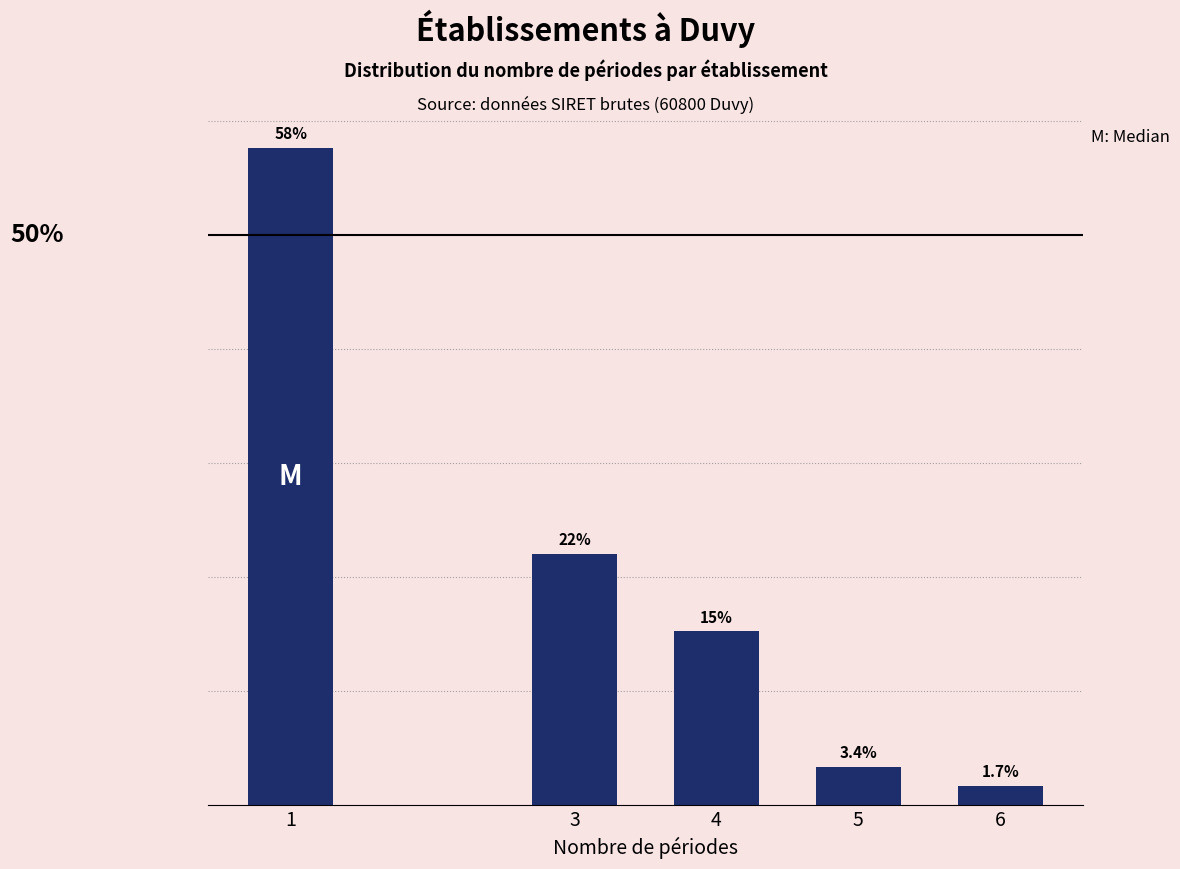

List the labels in order of value, smallest first.

6, 5, 4, 3, 1